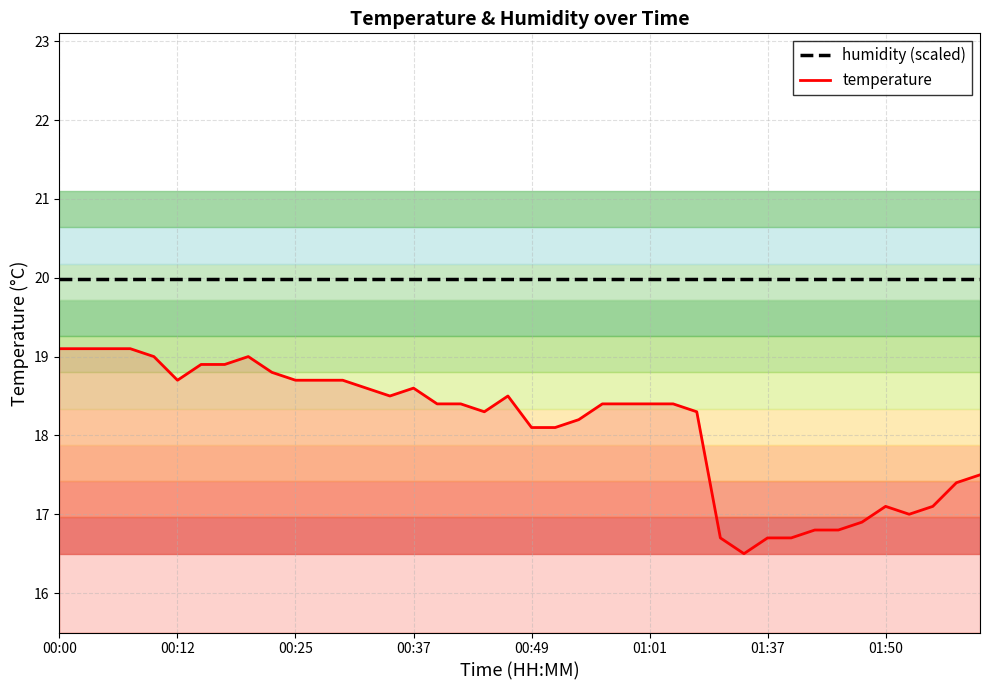

Which series has the largest total across all categories?

humidity (scaled)